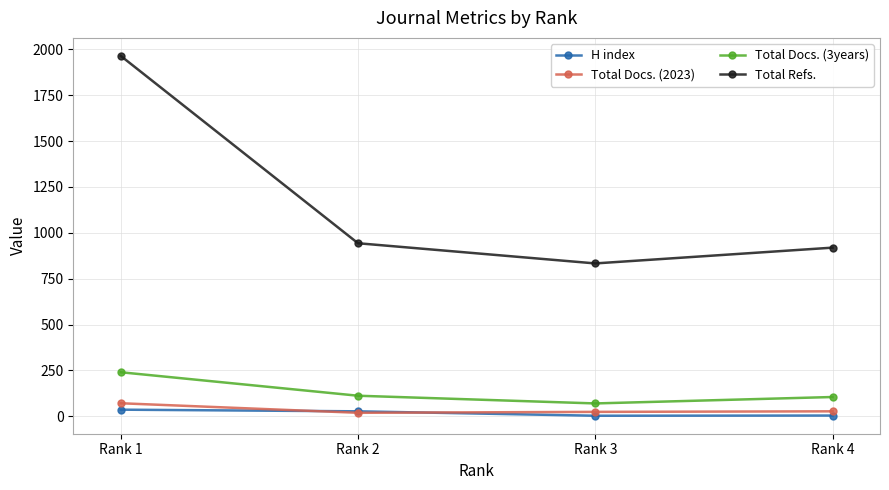

True or false: Total Docs. (2023) and Total Docs. (3years) cross at least once.

False